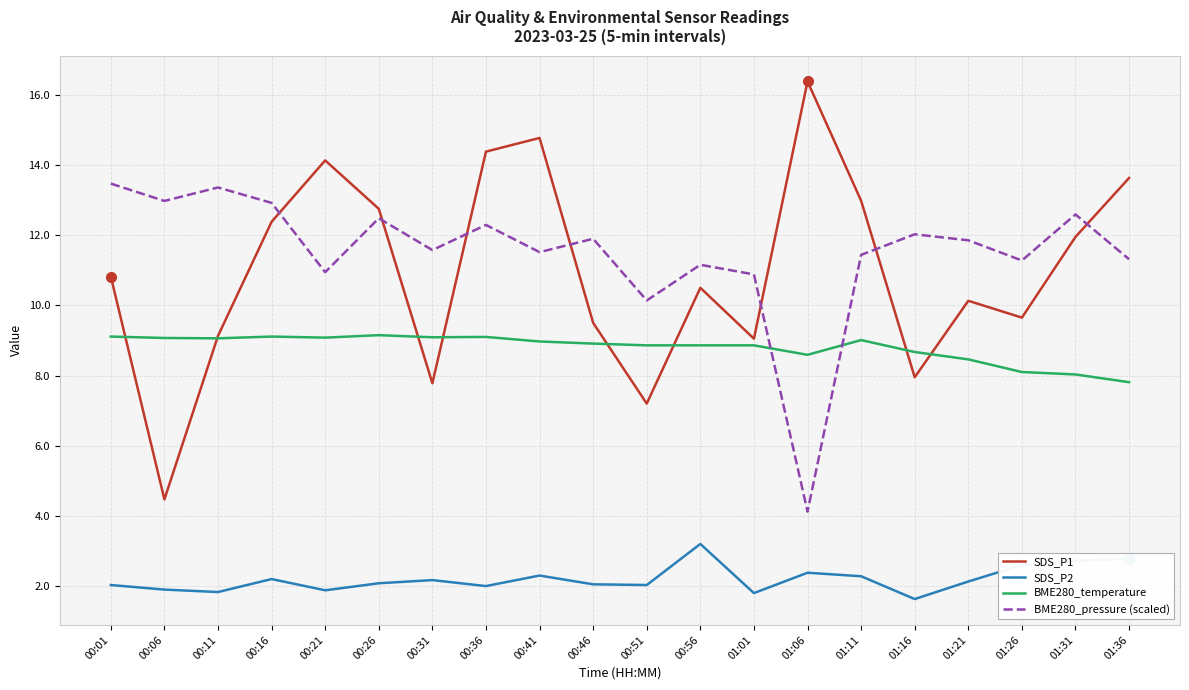

What is the lowest value of the SDS_P1 series?

4.5